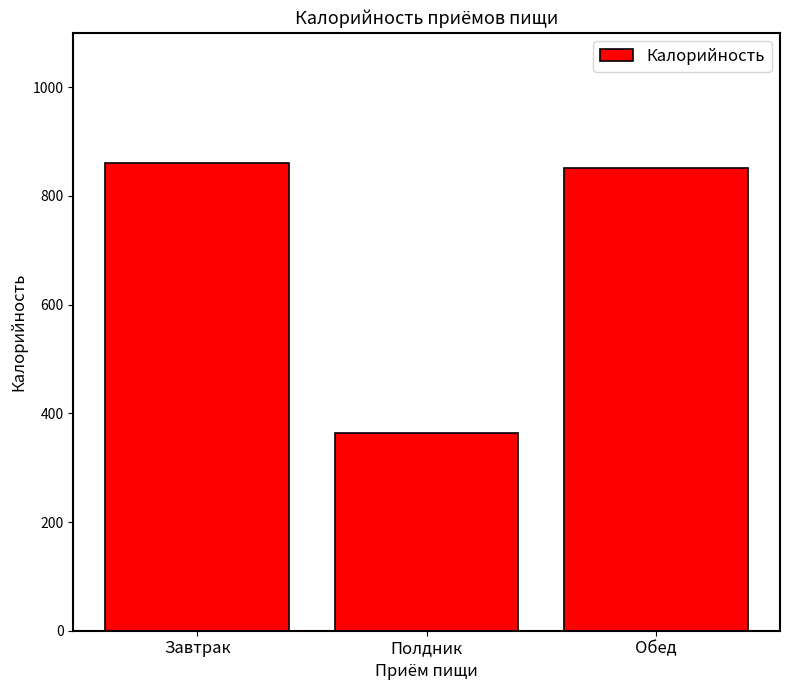

Which category has the lowest value across all series?

Полдник